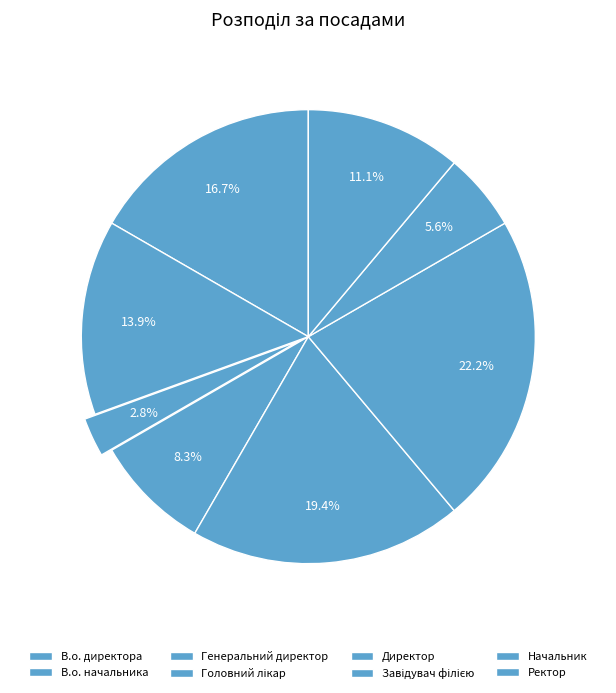

Is it true that Ректор is 11% of the pie?

True